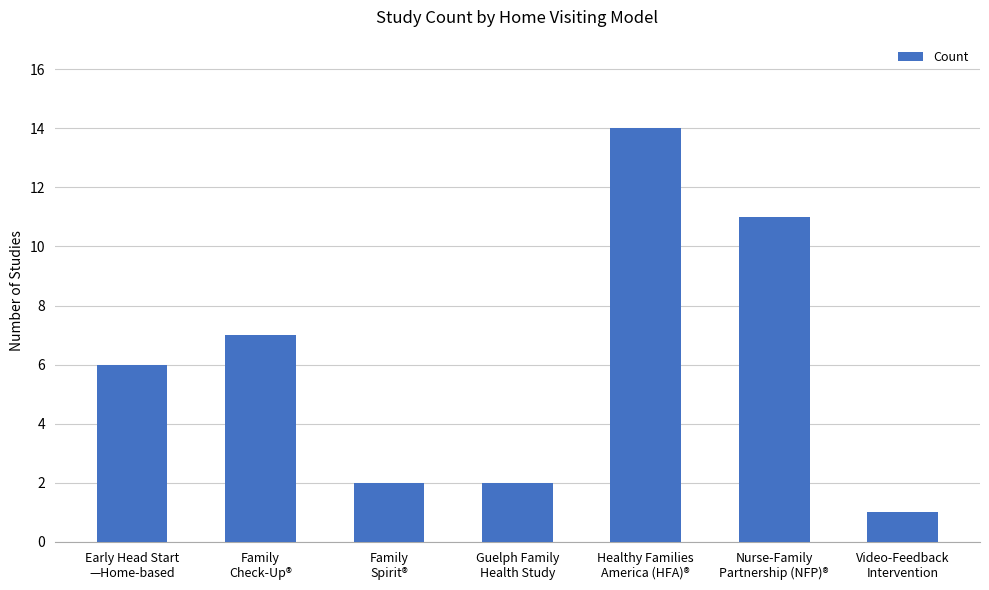

What is the greatest value displayed?

14